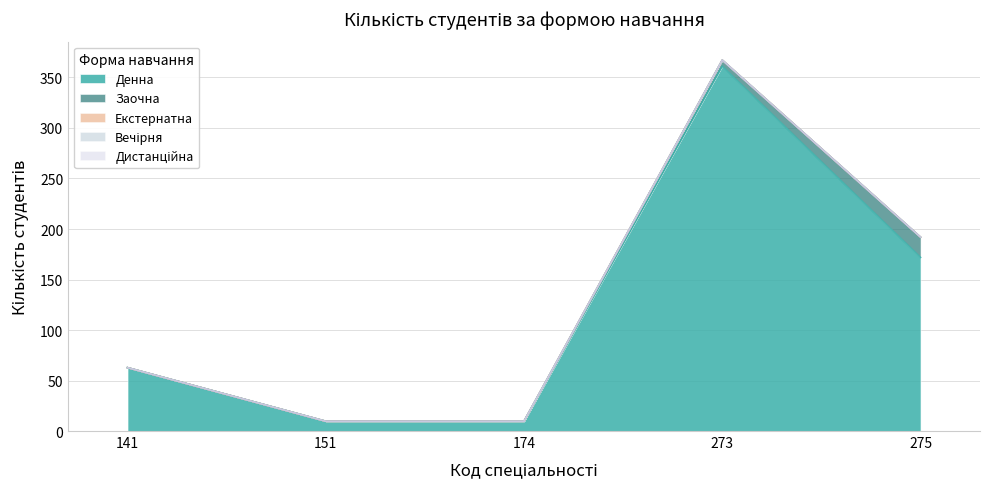

Which series has the largest total across all categories?

Денна